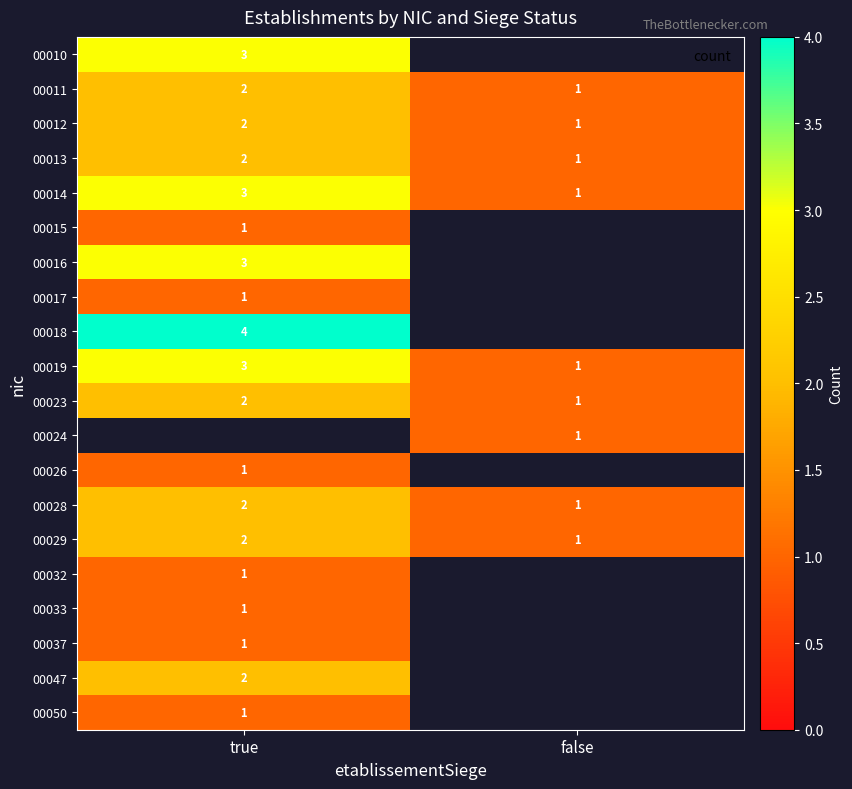

The value of 00019 at false is 2. True or false?

False